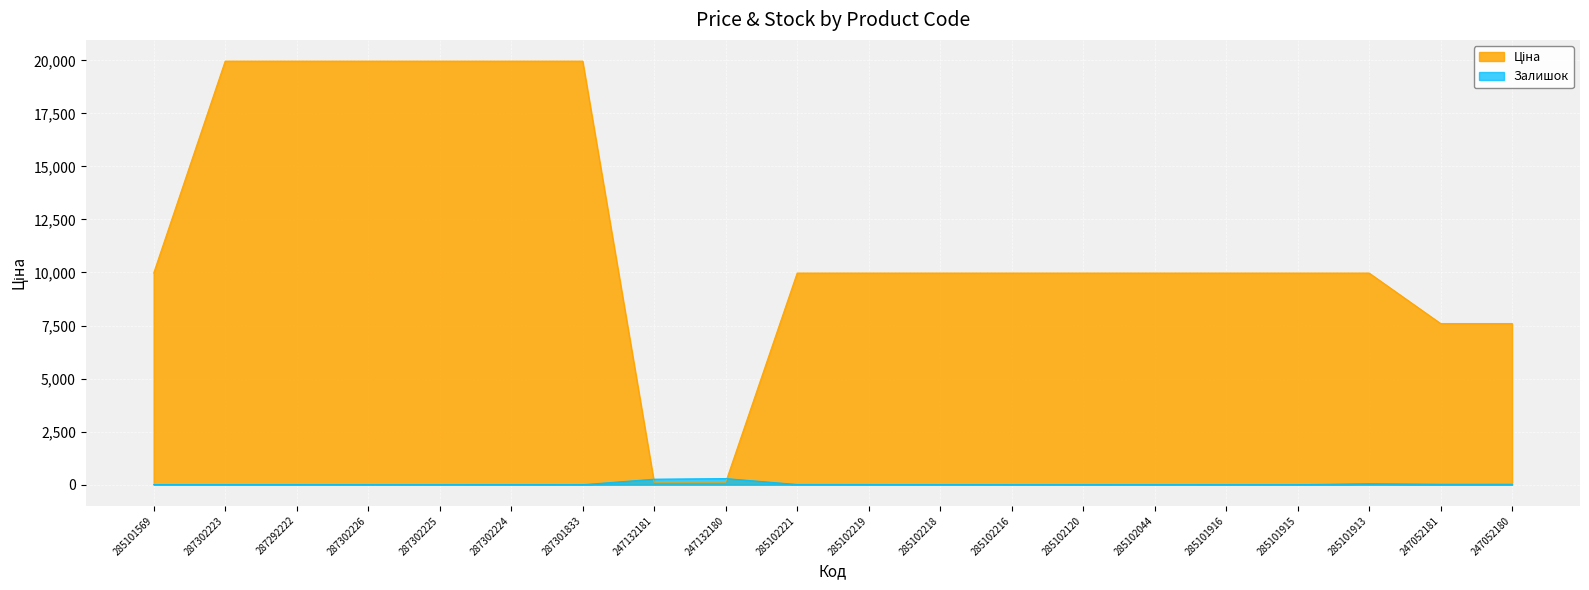

Is it true that Ціна equals 9975.0 at 285102221?

True